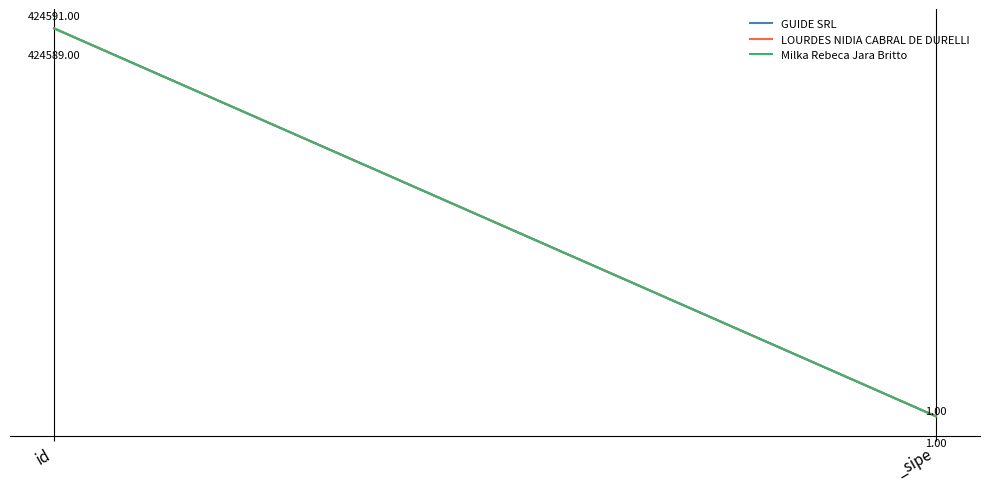

What is the greatest value displayed?

424591